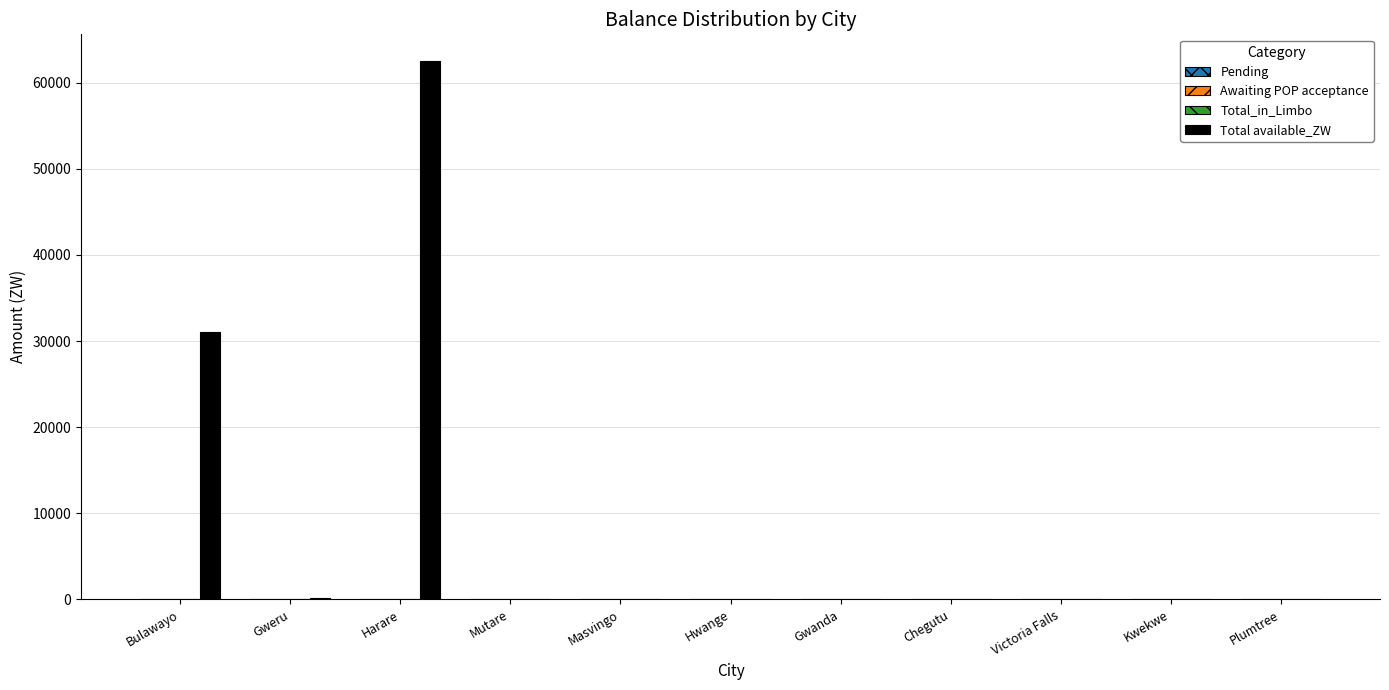

Which series has the largest total across all categories?

Total available_ZW